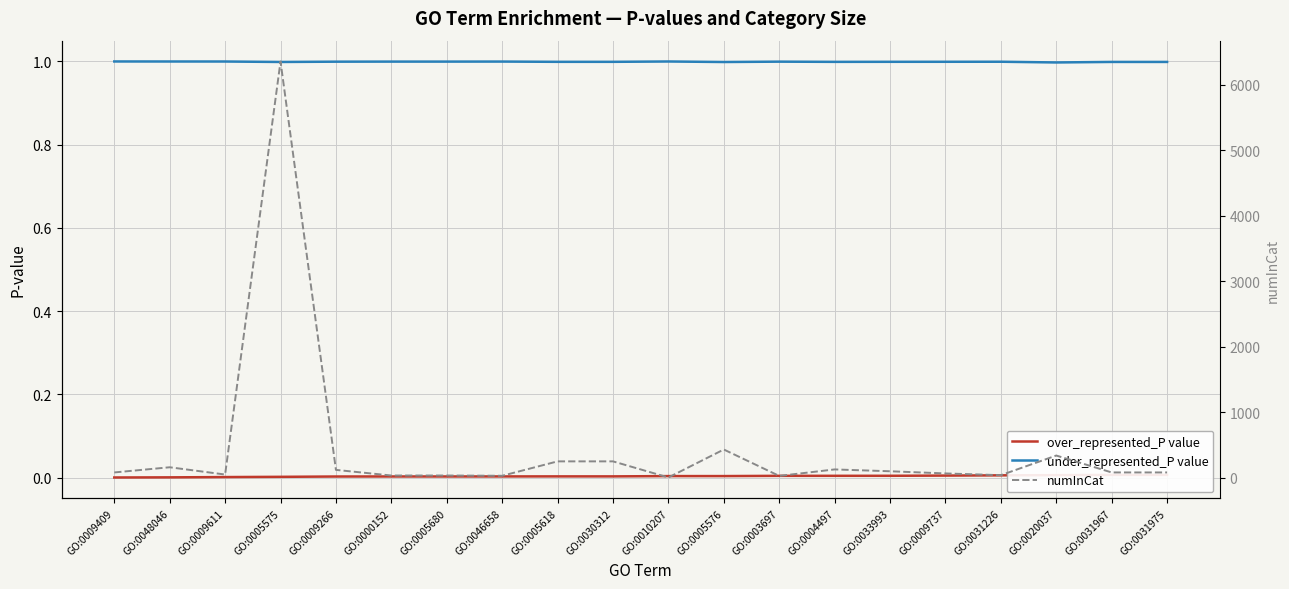

In numInCat, how many points are lower than both neighbors (excluding endpoints)?

5